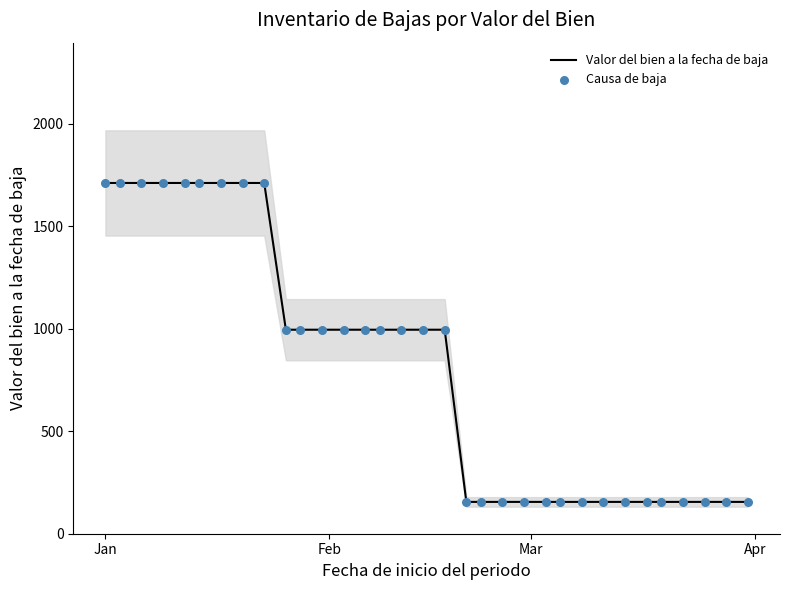

Which series contains the highest Y value?

Valor del bien a la fecha de baja